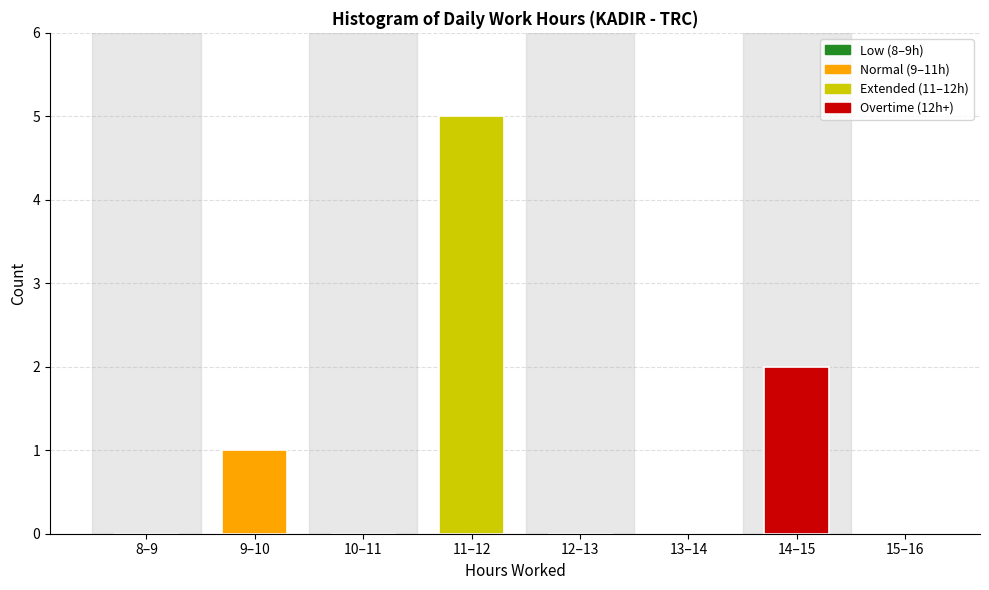

Reading right to left, extract all data points from this chart.

15–16=0	14–15=2	13–14=0	12–13=0	11–12=5	10–11=0	9–10=1	8–9=0